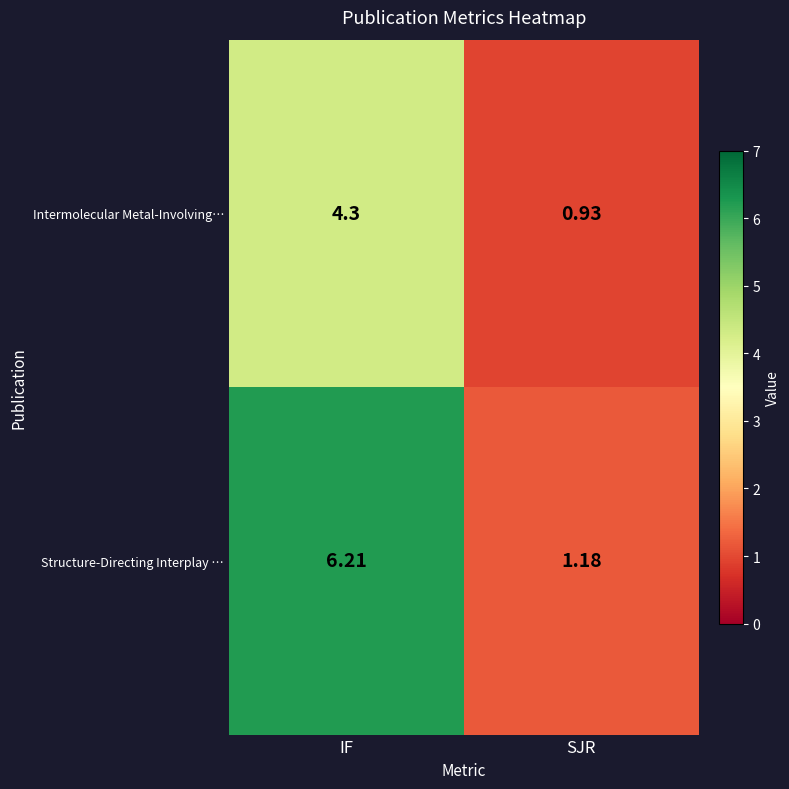

Is the value of Structure-Directing Interplay … at IF greater than the value of Intermolecular Metal-Involving… at SJR?

Yes